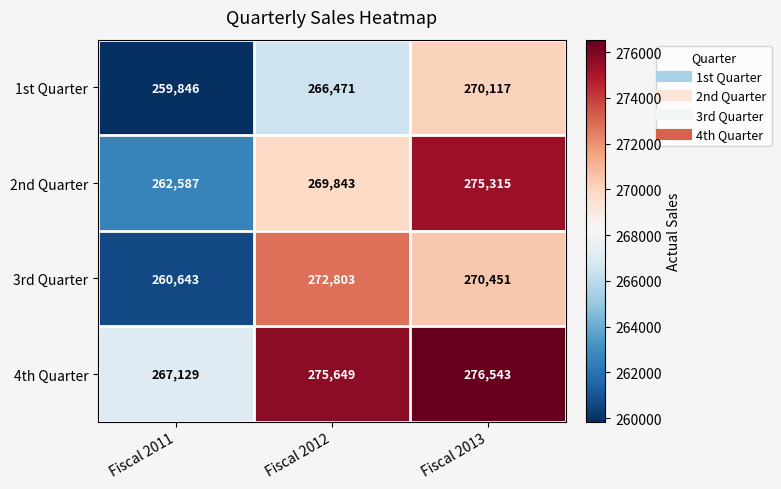

What is the approximate value of 4th Quarter at Fiscal 2012?

275649